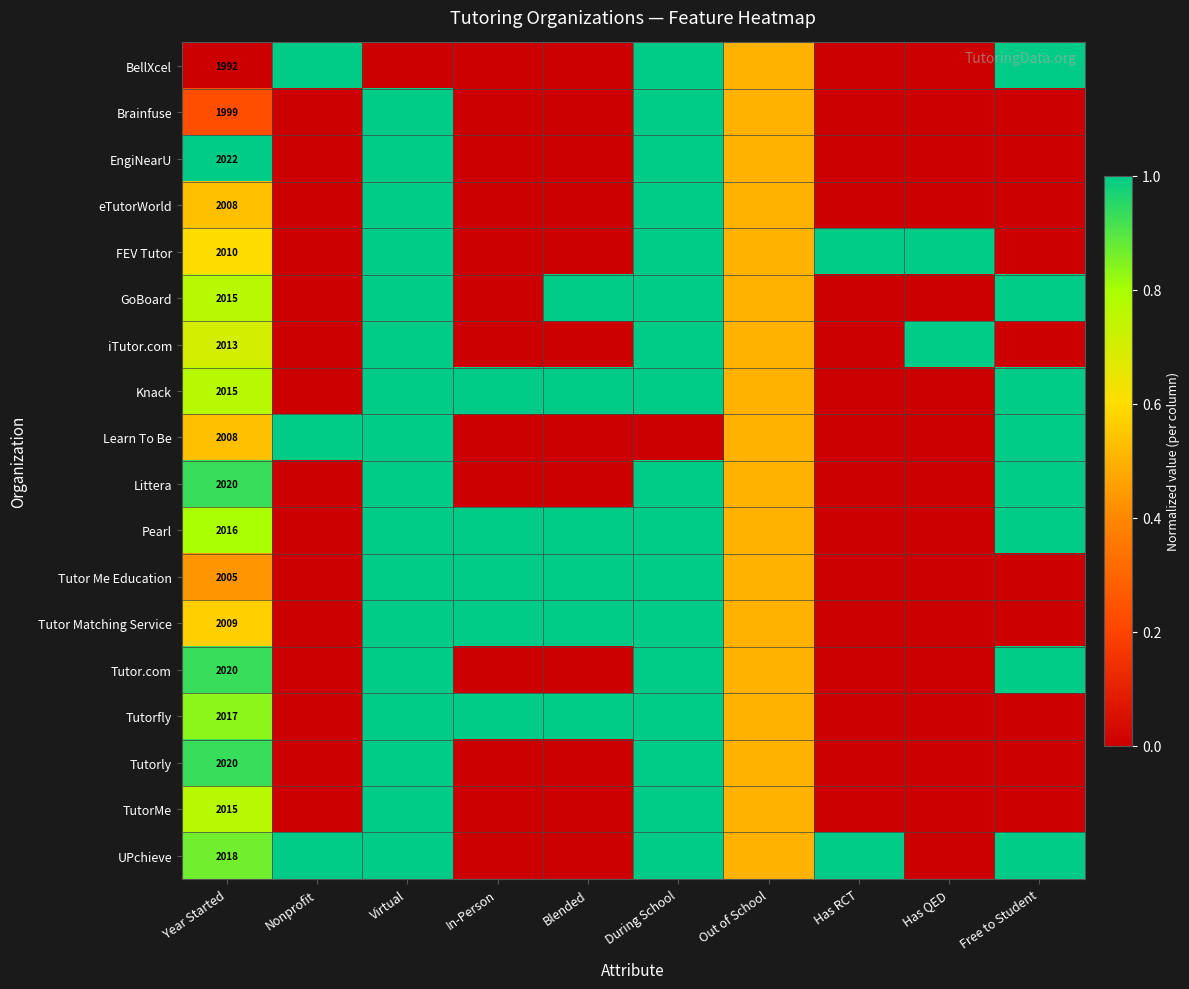

Count the number of categories in the chart.

10